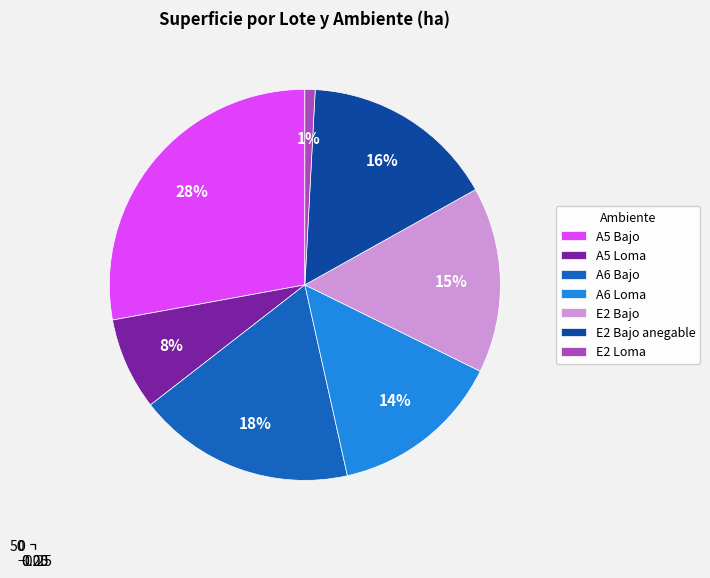

Combined, do E2 Loma and A6 Bajo account for over 50%?

No